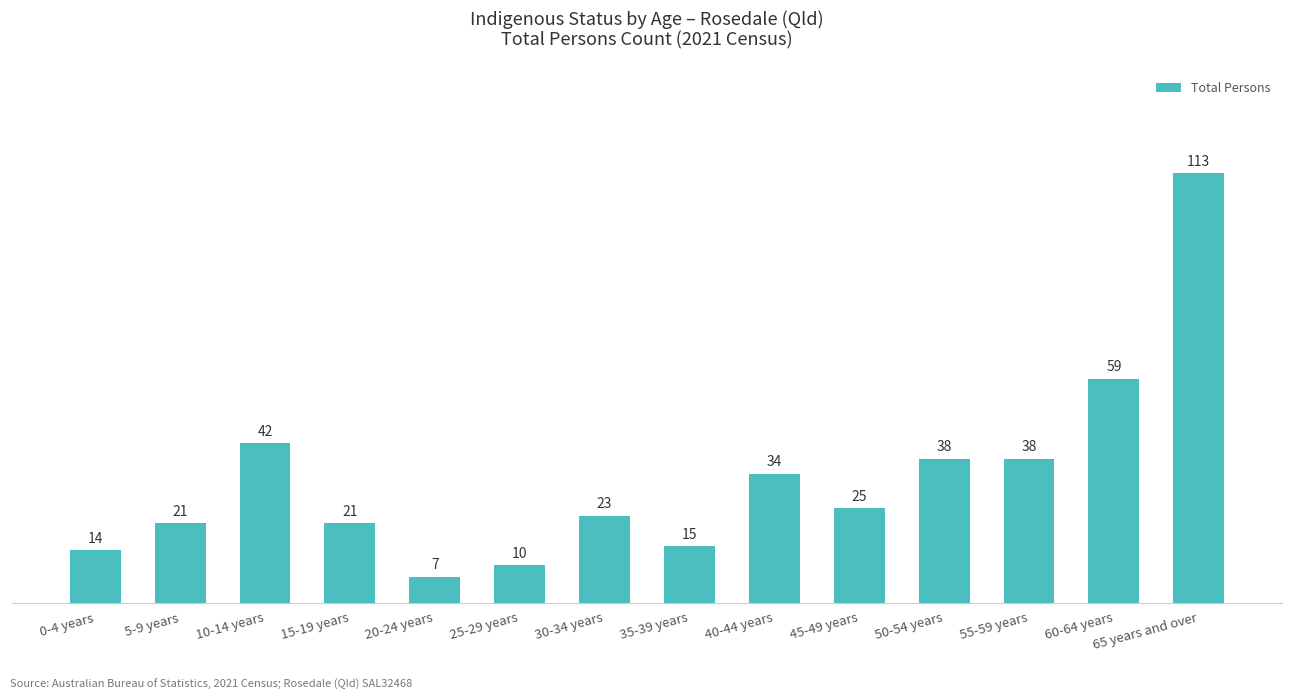

Approximately how many times larger is the value at 25-29 years compared to 60-64 years?

0.2